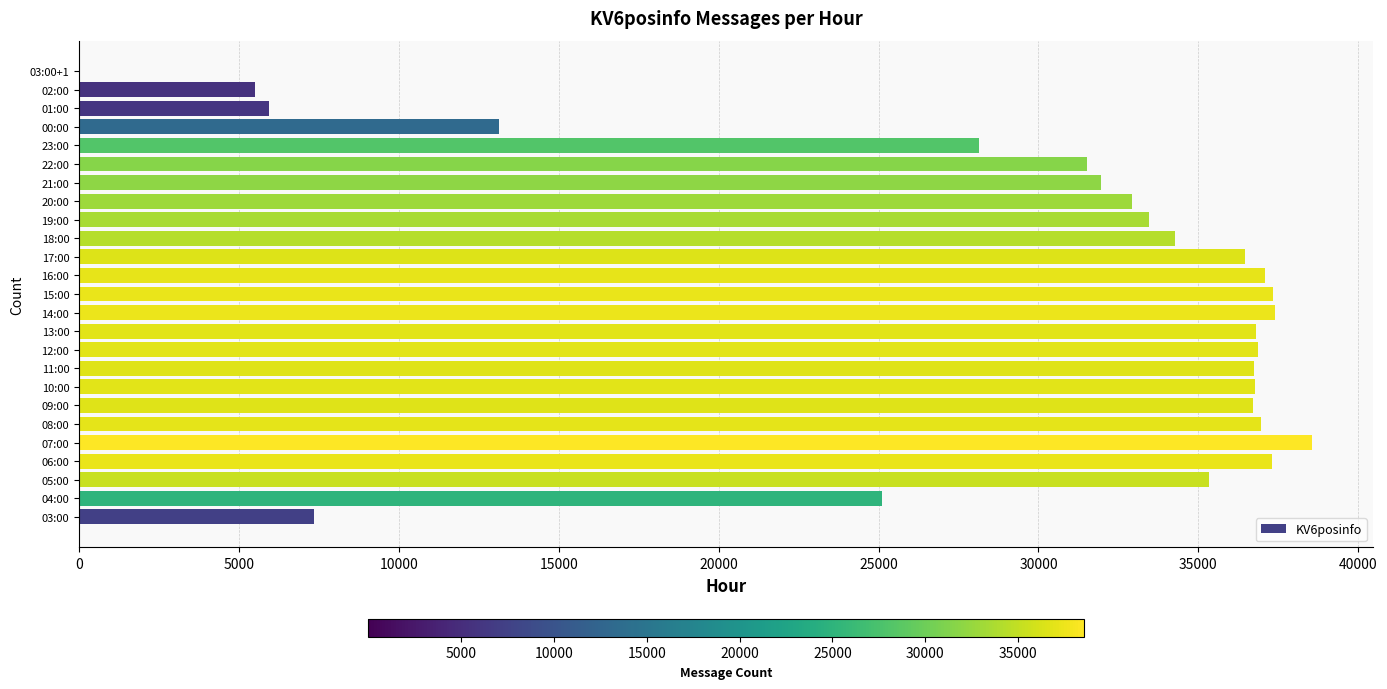

The value at 05:00 is 35318. True or false?

True